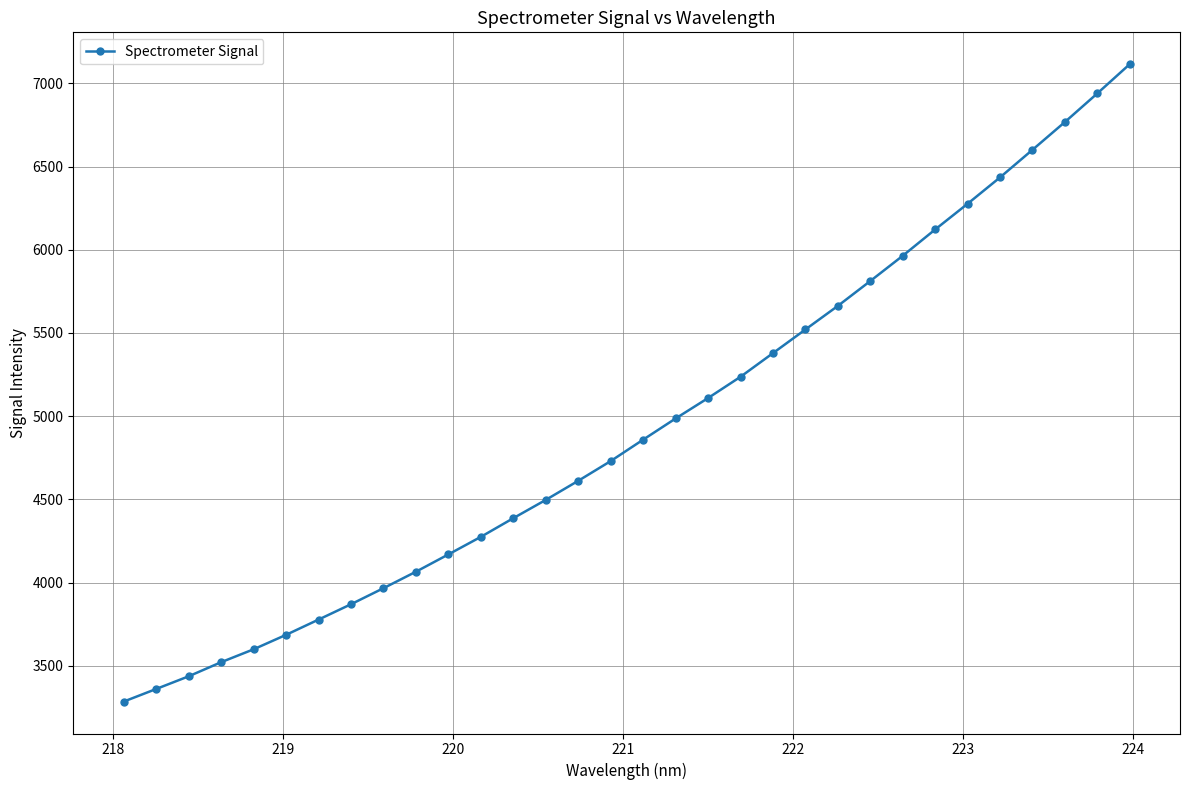

What is the average value?

4938.4